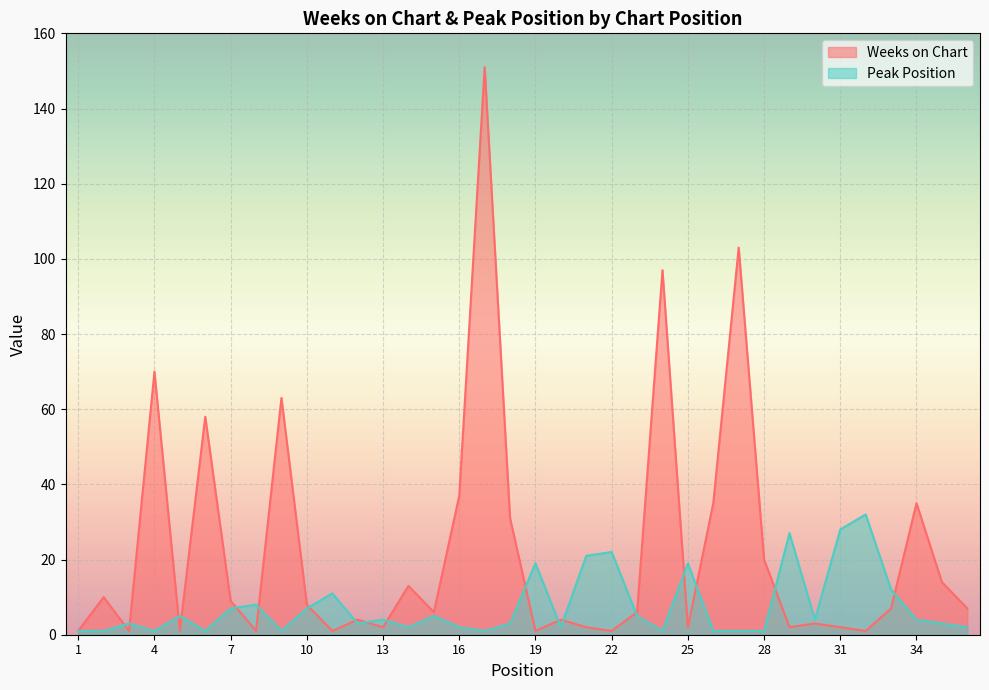

What is the difference between the second highest and minimum values in the Weeks on Chart series?

102